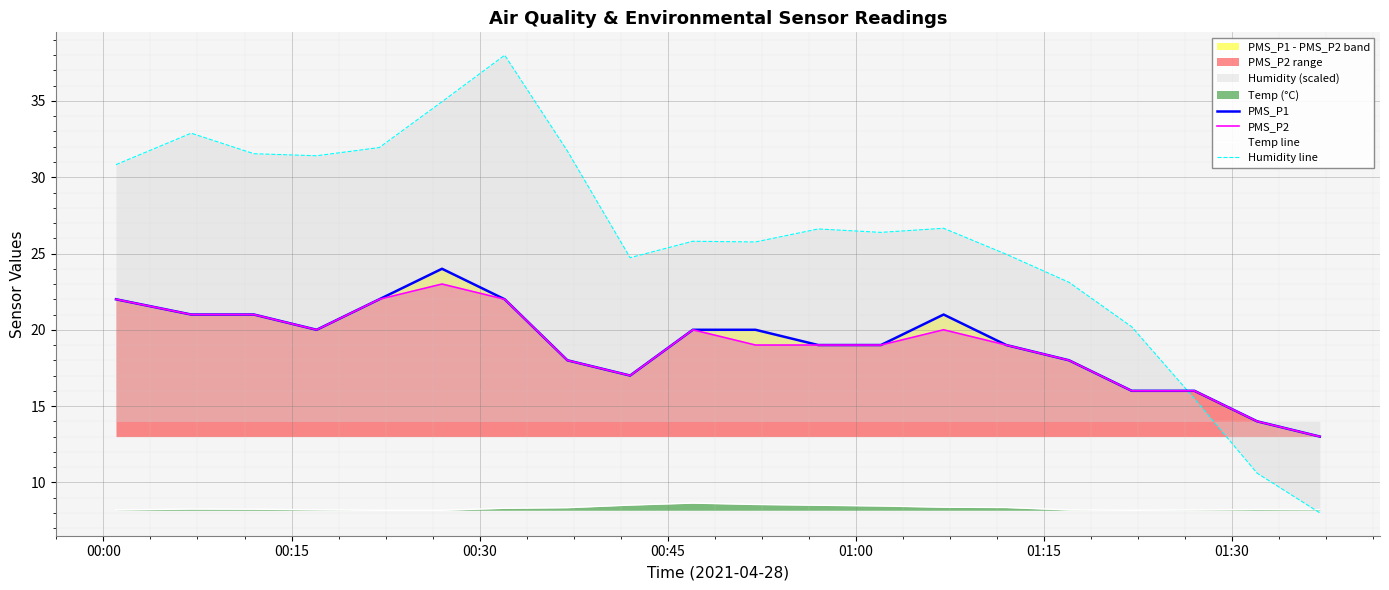

What is the minimum value for Temp line?

8.2